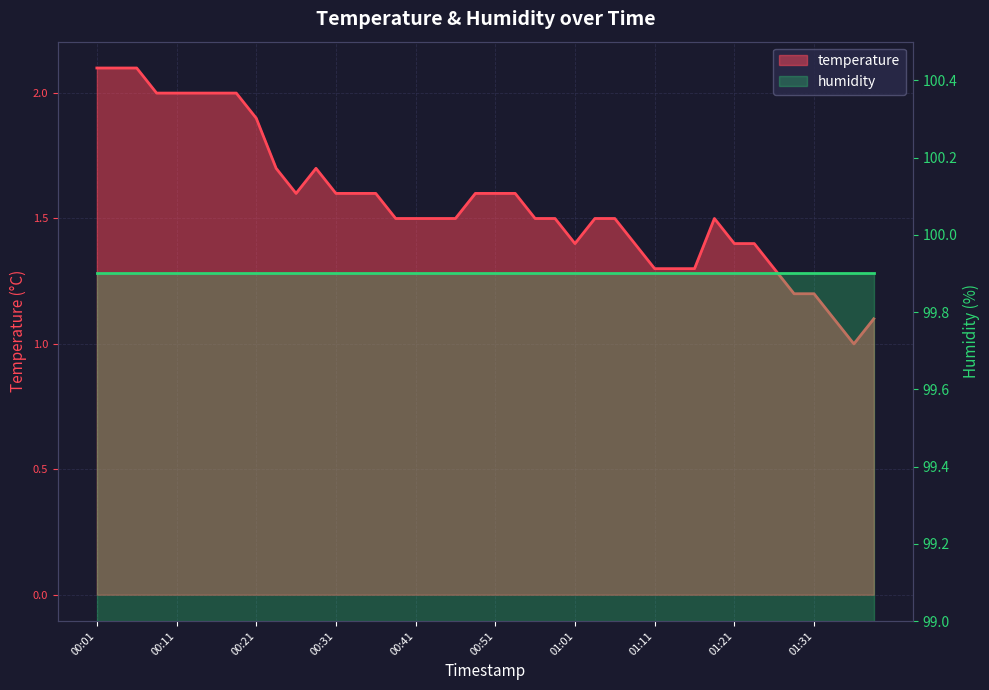

Does the chart display data point markers on the line(s)?

No